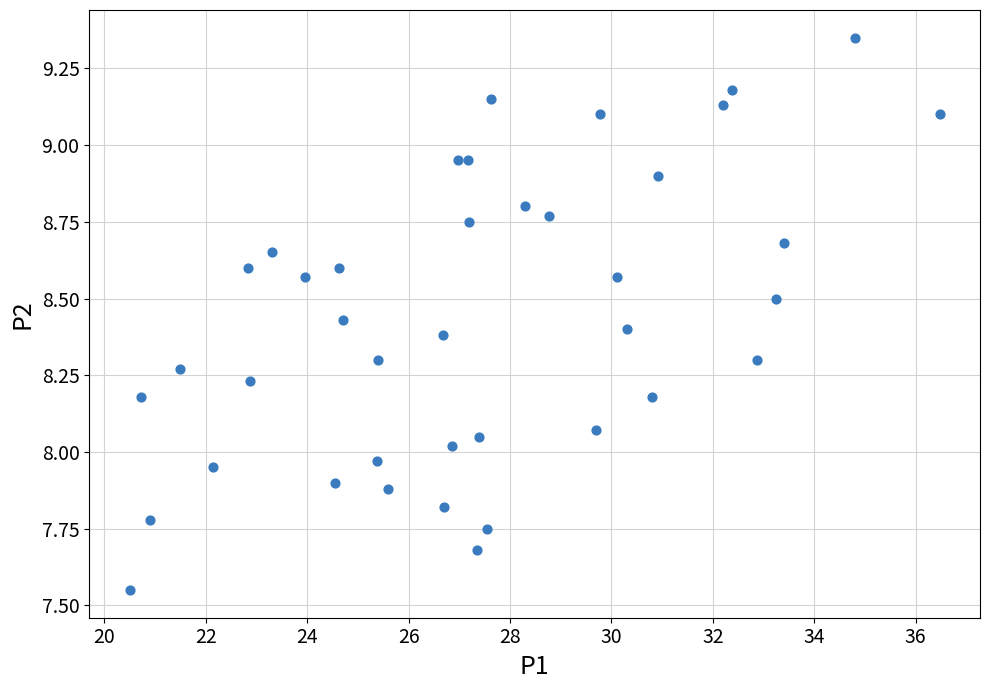

What is the range of X values (max minus min)?

16.0